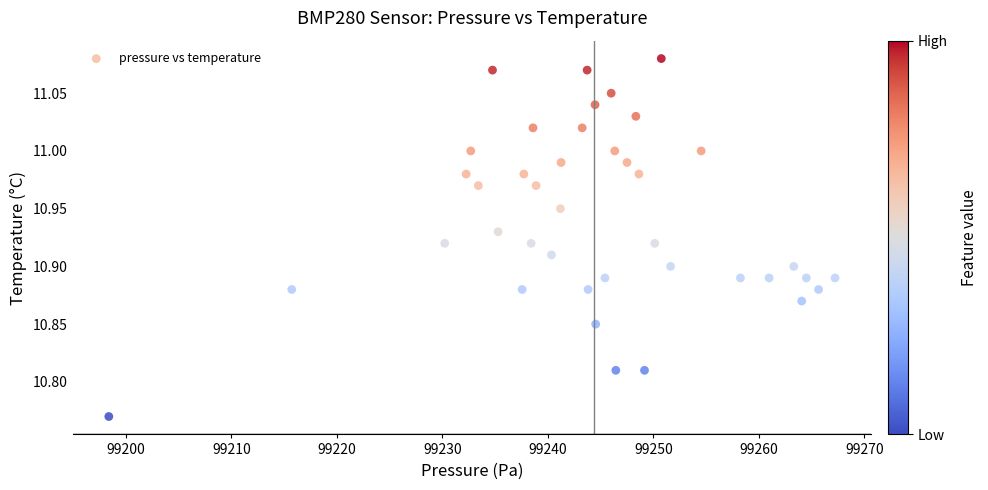

What is the range of Y values (max minus min)?

0.3